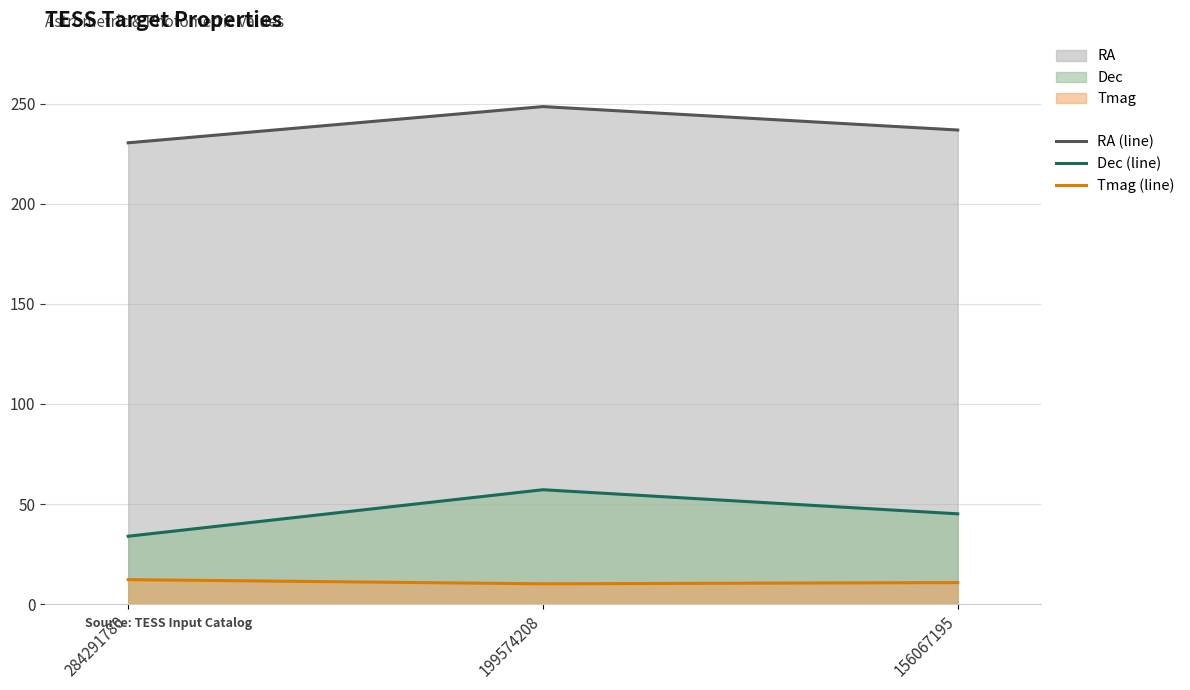

What is the value of the RA (line) point at the 3rd from the left?

236.9